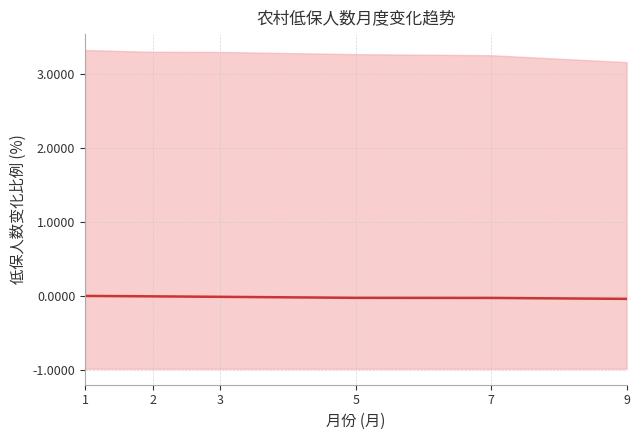

Rank the categories by value from lowest to highest.

9, 7, 5, 3, 2, 1